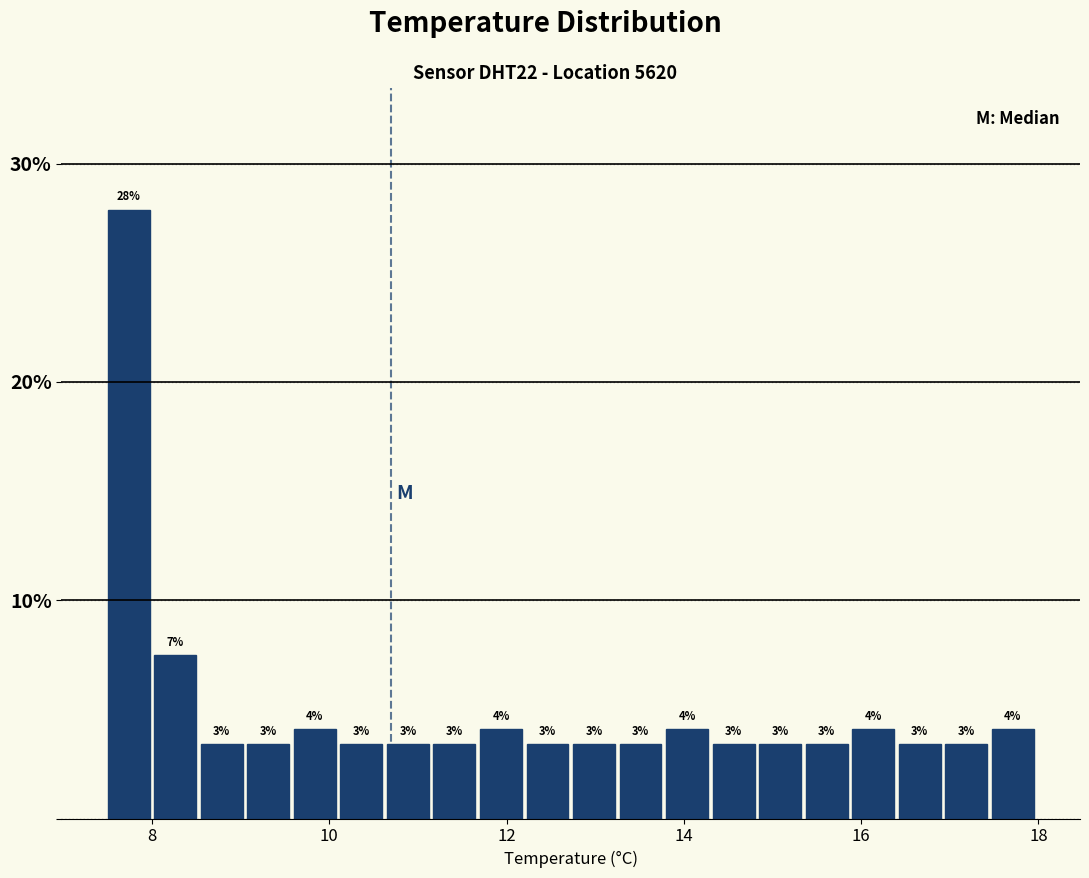

Read against the x-axis, roughly where is the centre of the tallest bar?

7.8